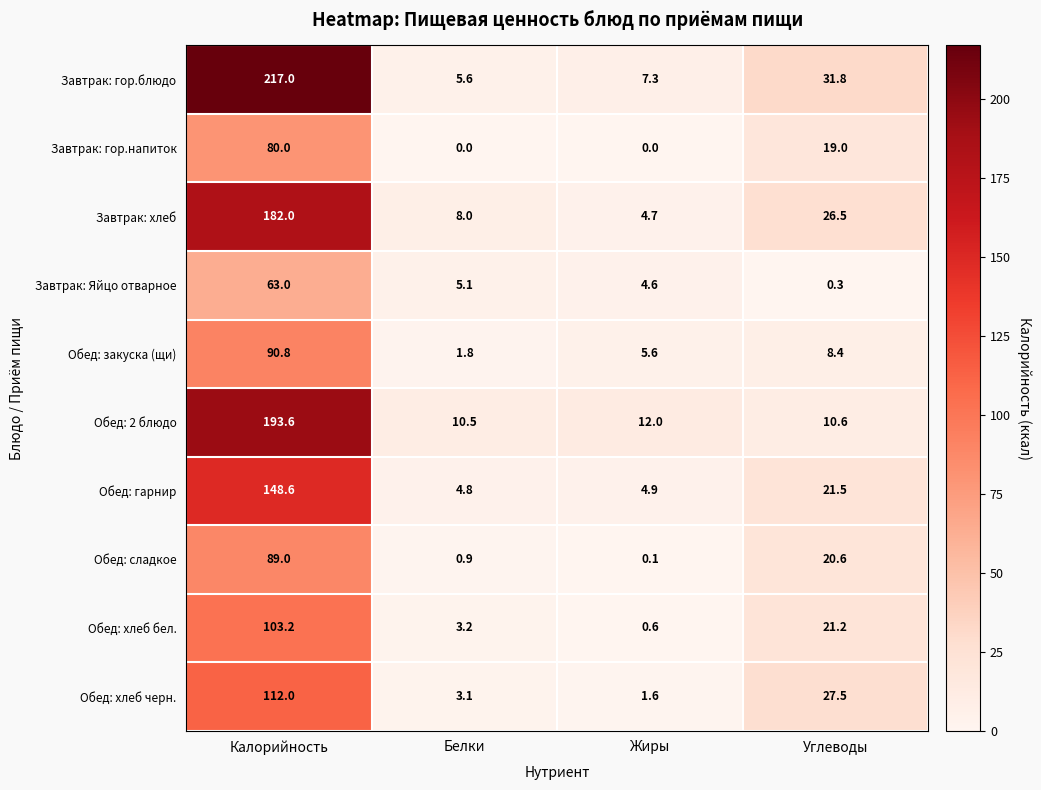

Where is Завтрак: хлеб nearest to the value 93?

Углеводы